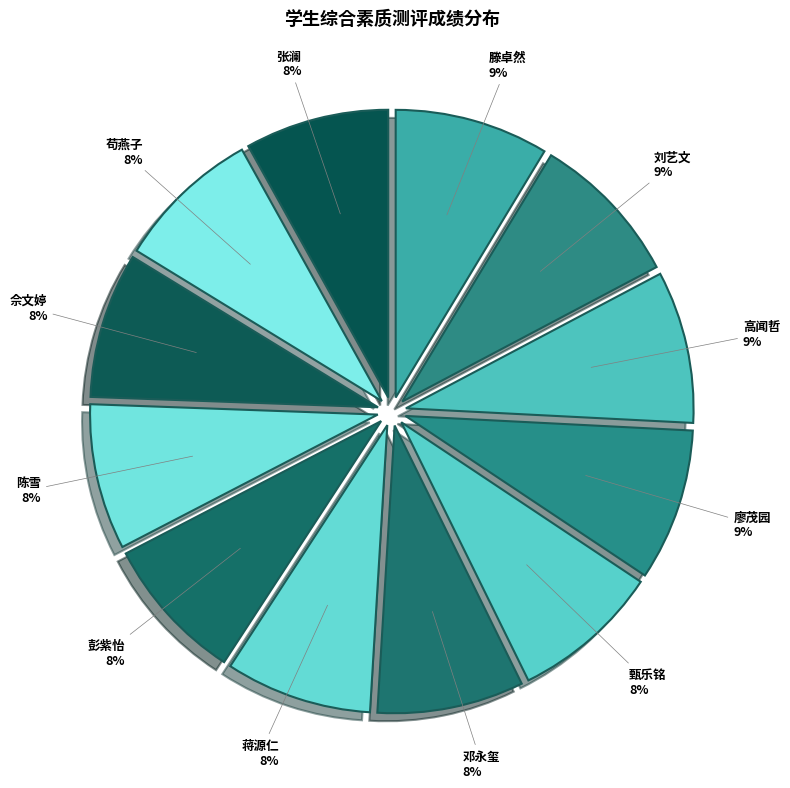

To the nearest percent, what portion does 彭紫怡 represent?

8%